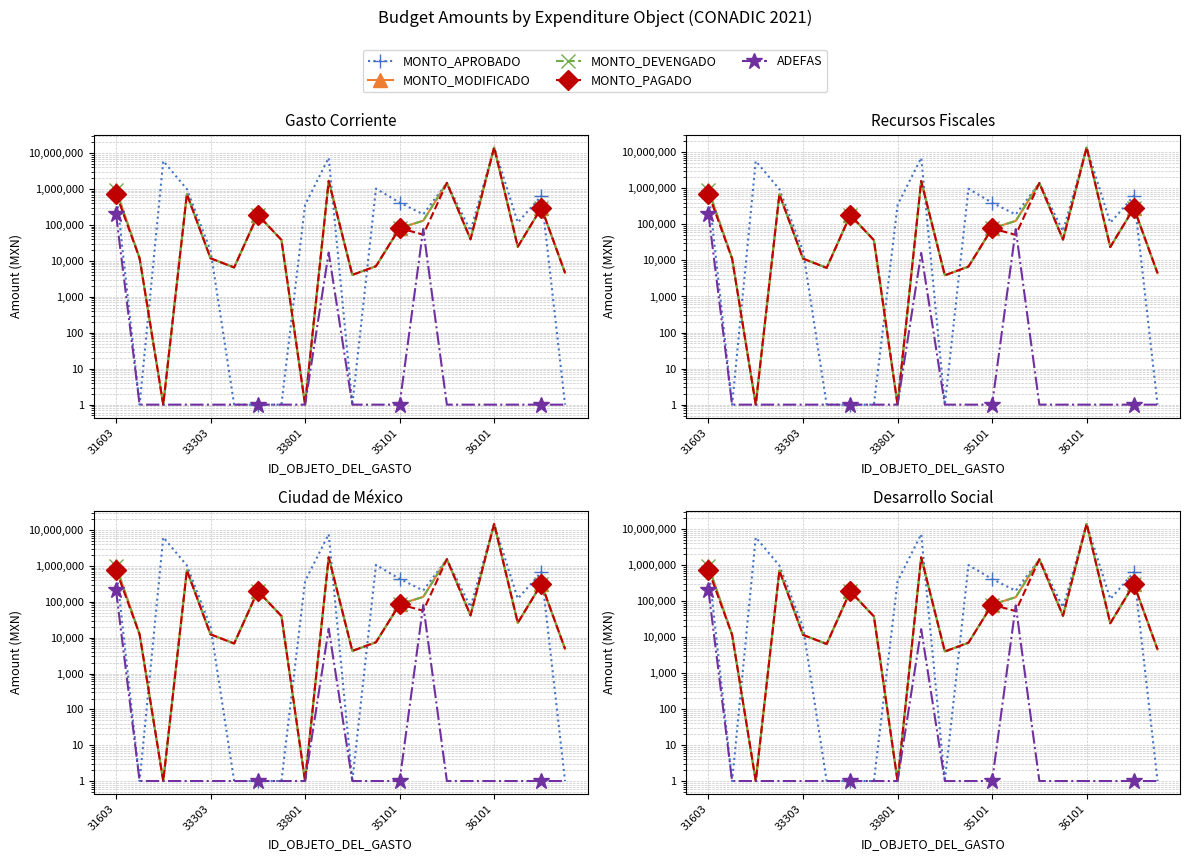

How many series are shown in this chart?

5